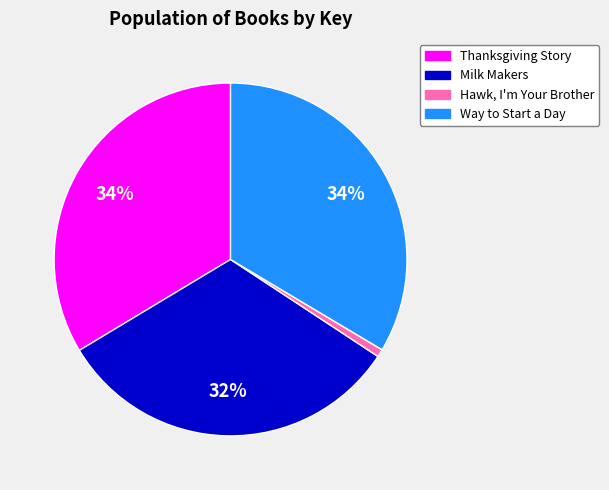

Which category has the smallest portion of the pie?

Hawk, I'm Your Brother